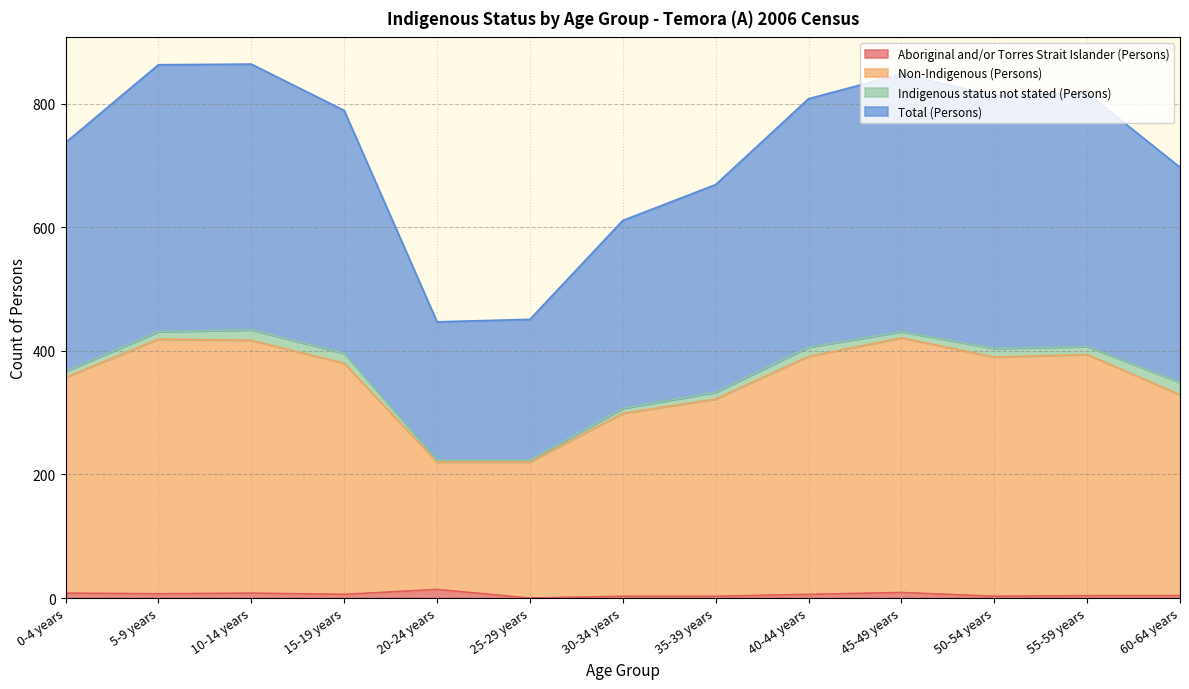

What position from the right is 30-34 years?

7